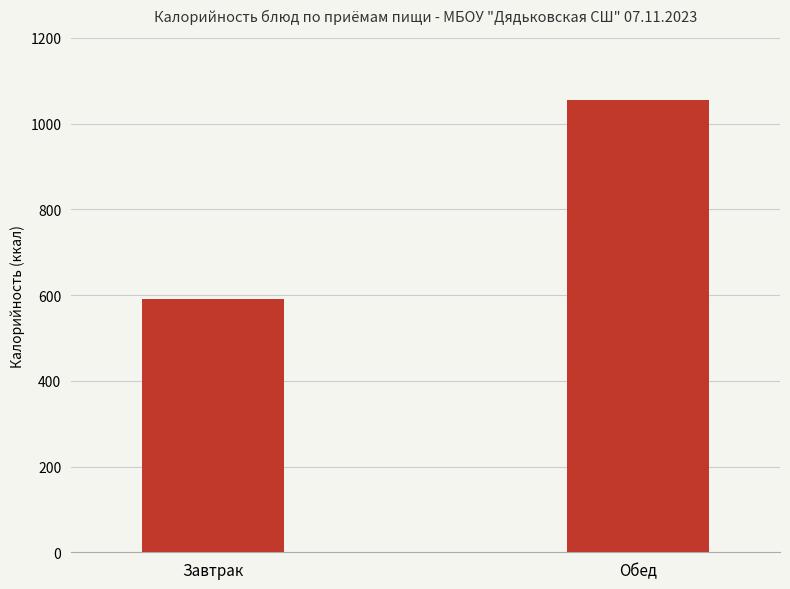

Rank the categories by value from lowest to highest.

Завтрак, Обед